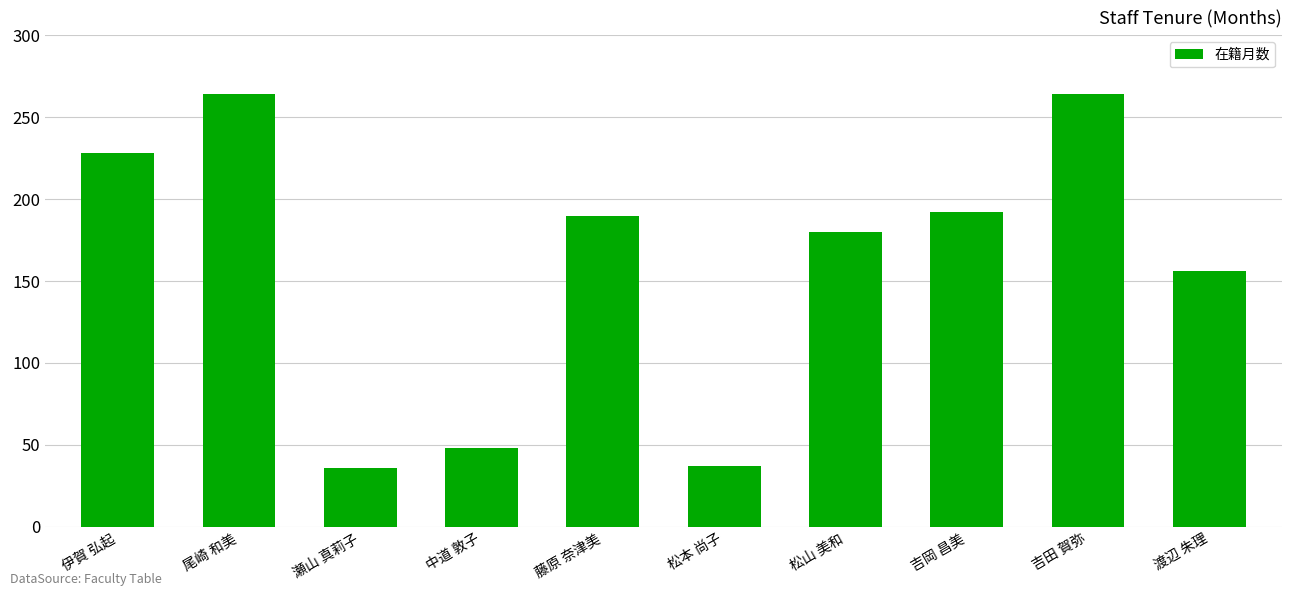

What is the maximum value shown in the chart?

264